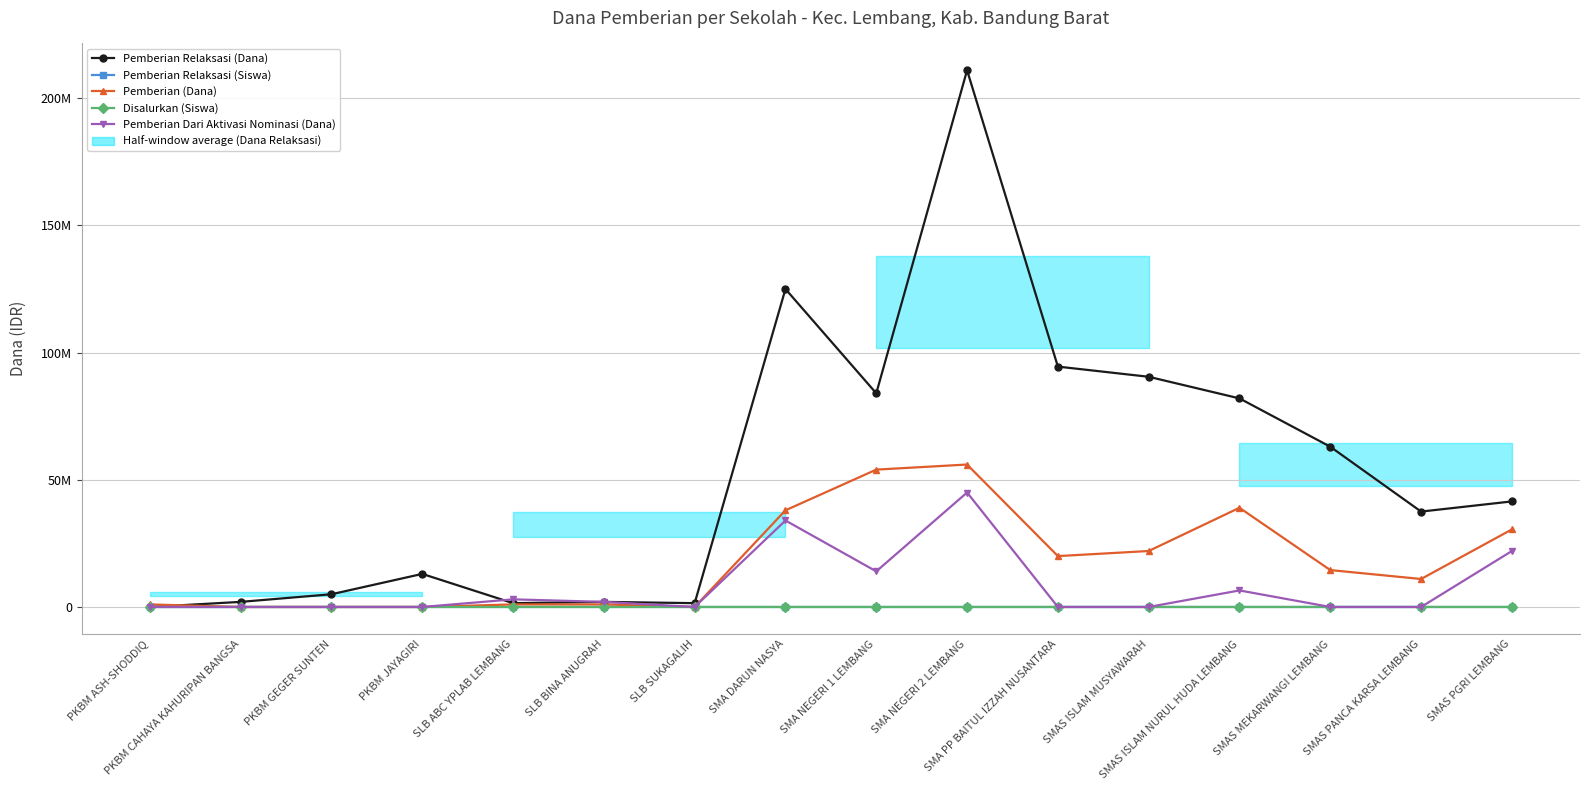

Which series has the largest range (max minus min)?

Pemberian Relaksasi (Dana)